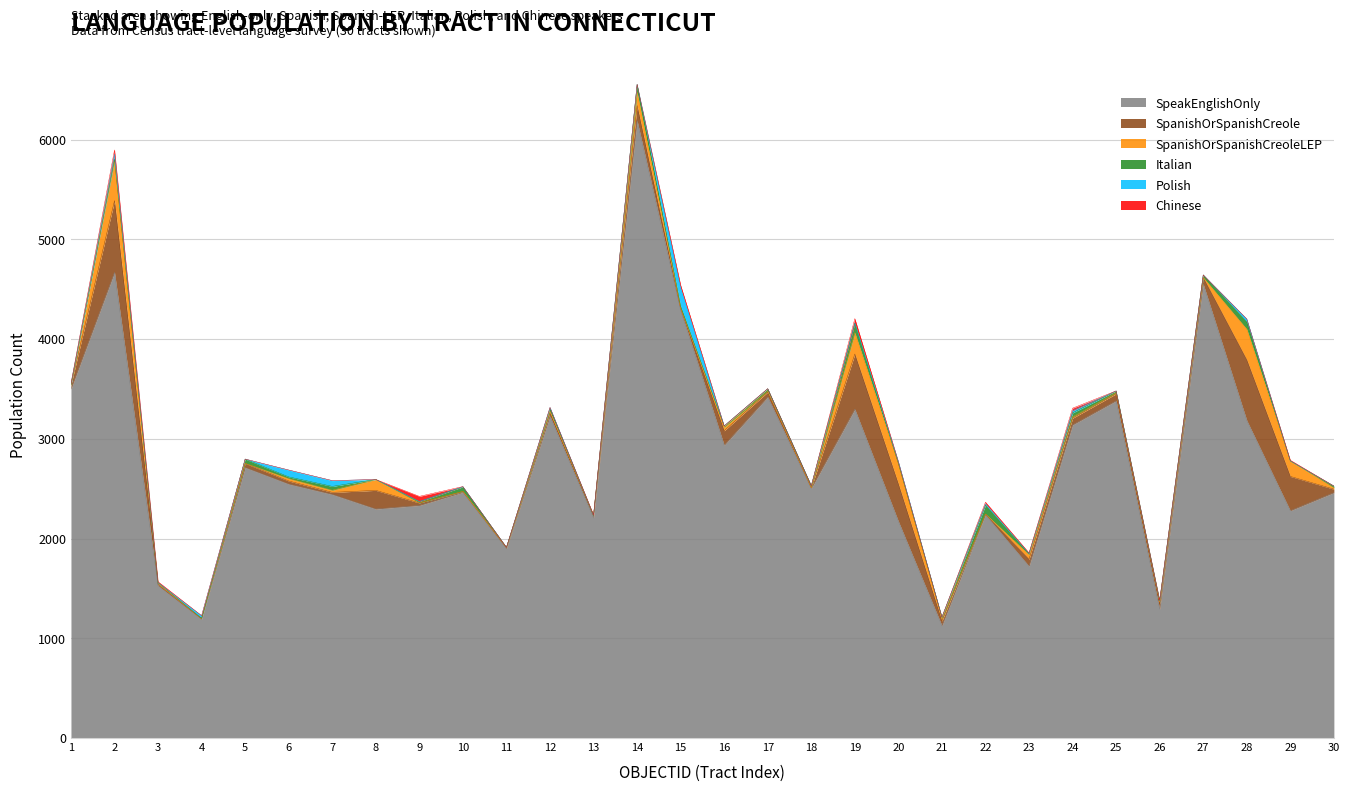

What are all the series names shown in the legend?

SpeakEnglishOnly, SpanishOrSpanishCreole, SpanishOrSpanishCreoleLEP, Italian, Polish, Chinese